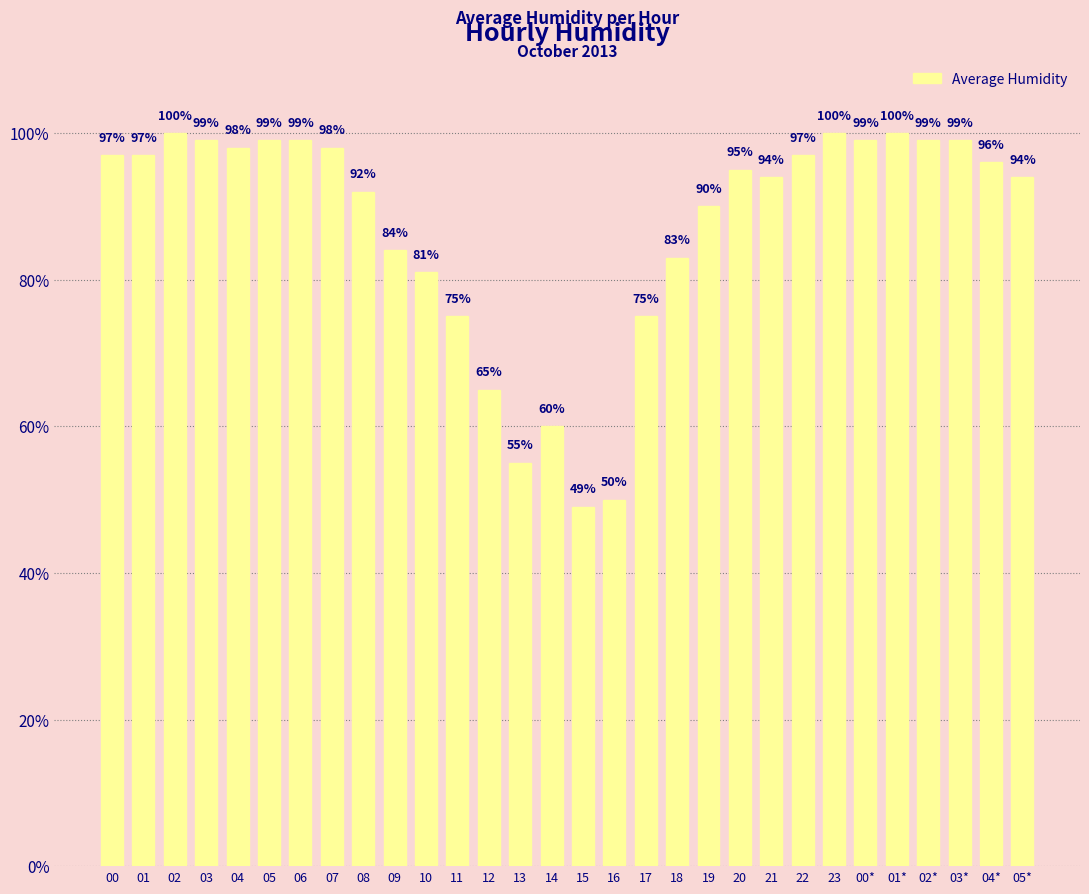

Reading left to right, list all the values displayed in this chart.

97	97	100	99	98	99	99	98	92	84	81	75	65	55	60	49	50	75	83	90	95	94	97	100	99	100	99	99	96	94